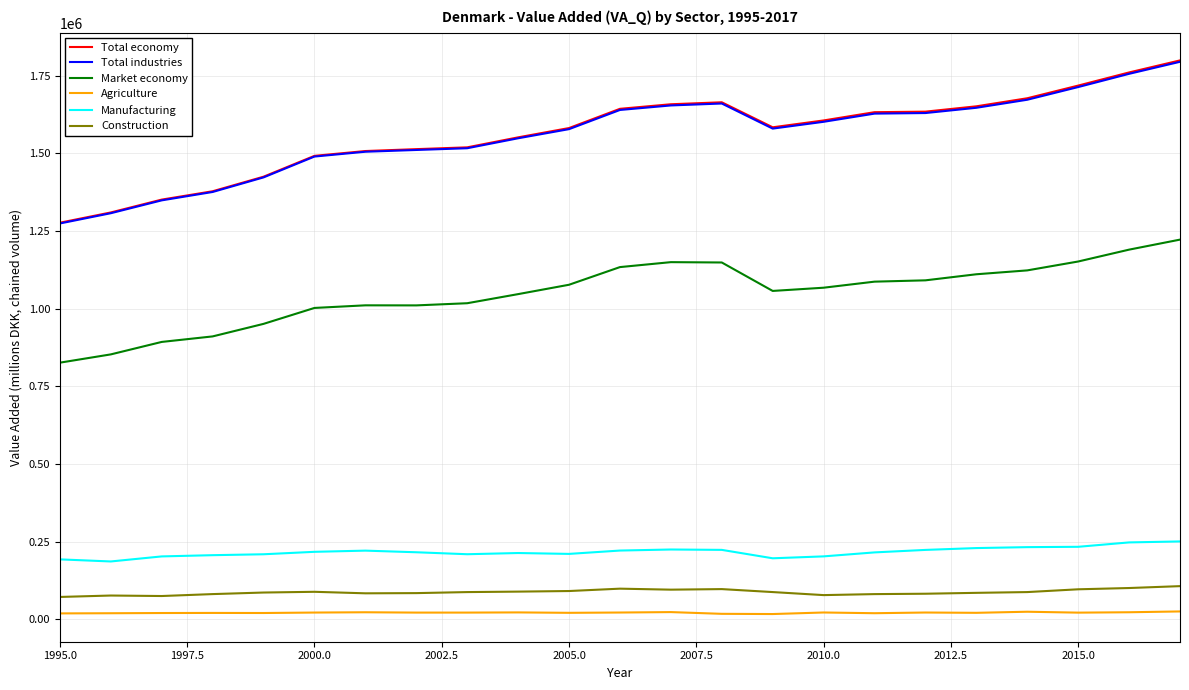

At how many categories does at least one series exceed 613865?

23